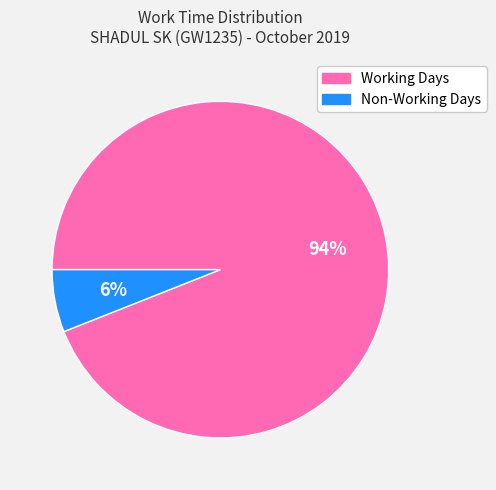

Do Non-Working Days and Working Days together represent more than half of the pie?

Yes